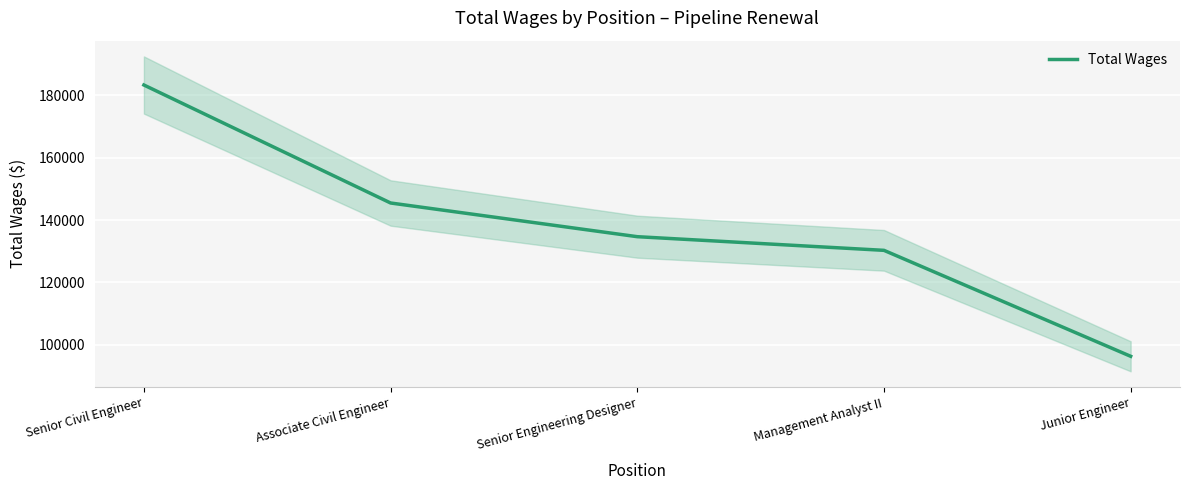

What is the label of the 2nd point from the right?

Management Analyst II